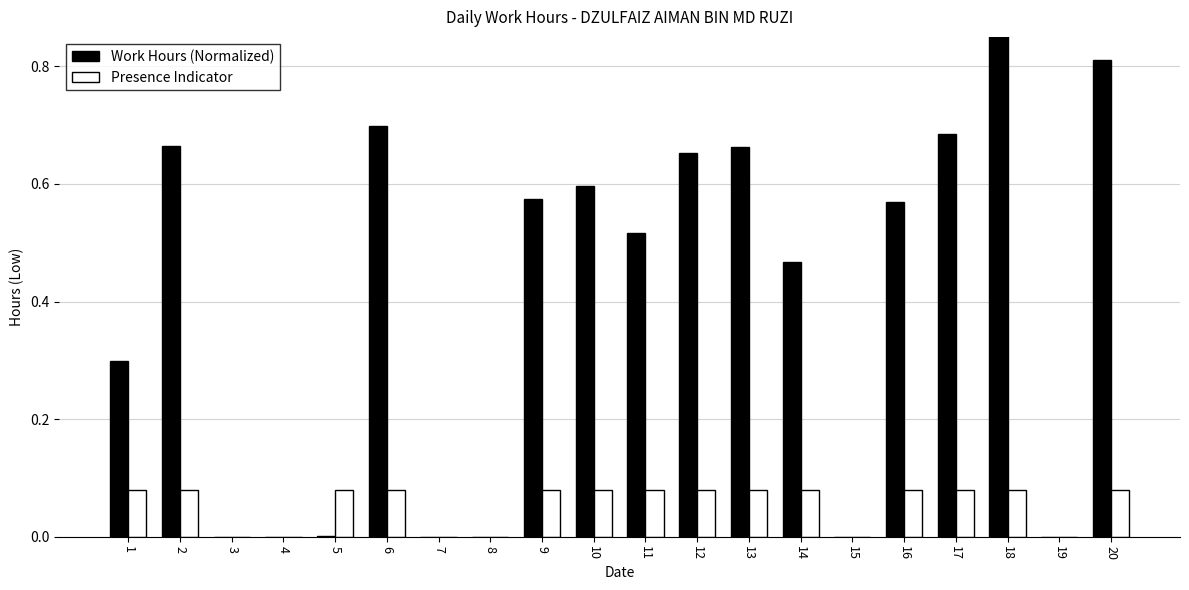

Which series changed the most between 7 and 16?

Work Hours (Normalized)